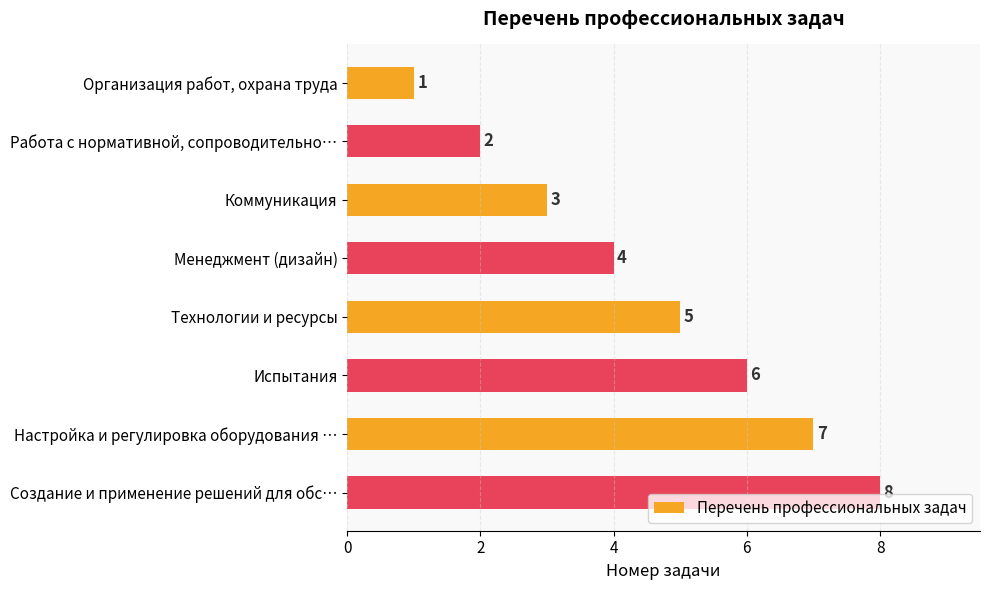

What is the value of the 2nd bar from the top?

2